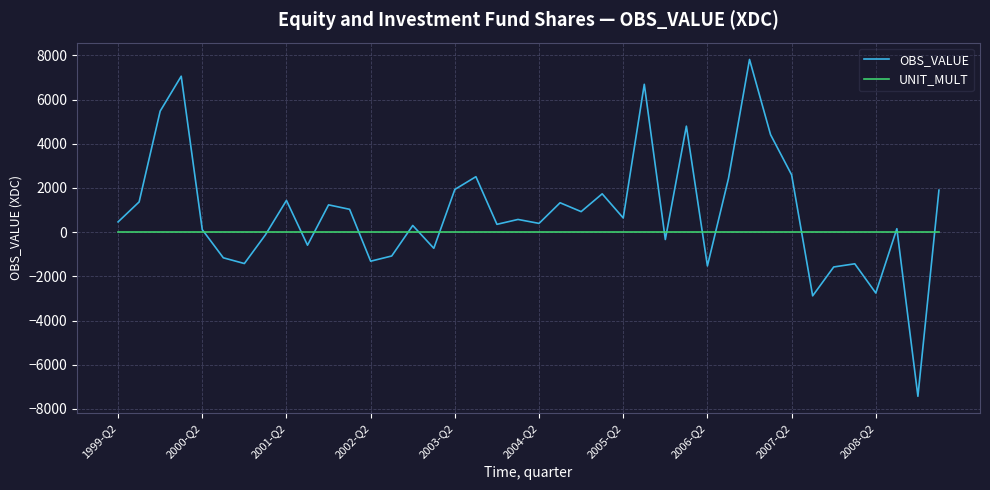

Which series has the largest total across all categories?

OBS_VALUE